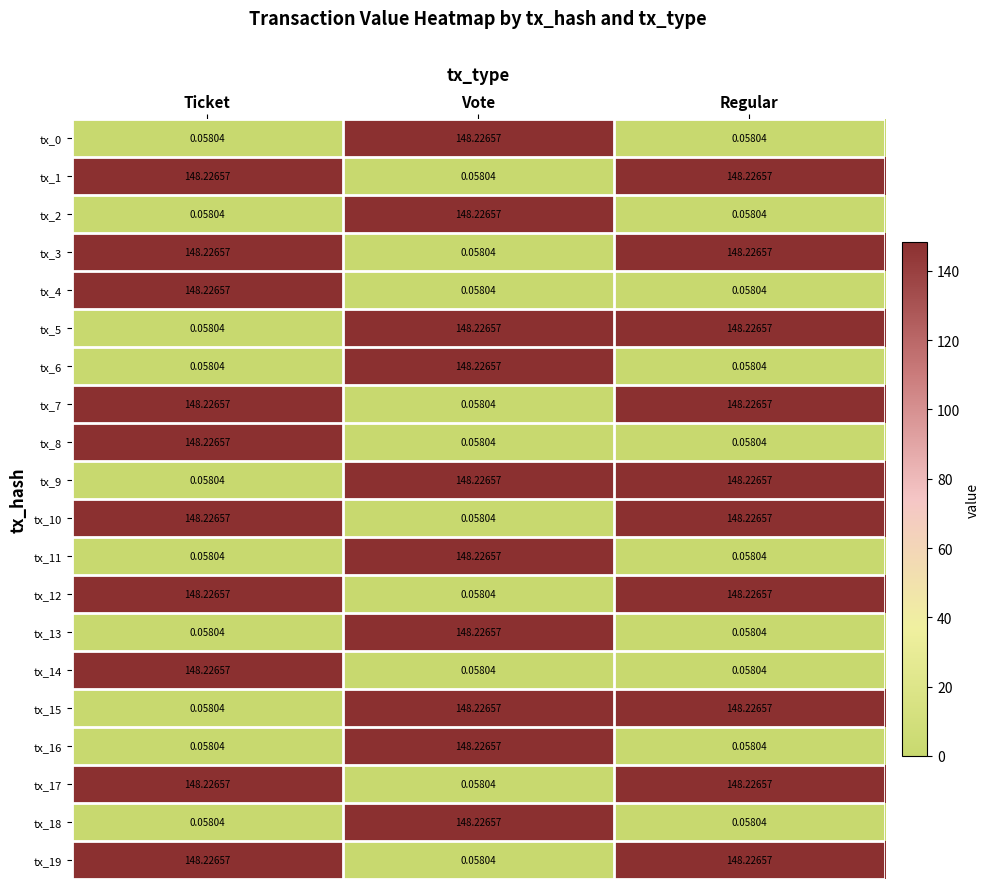

At which label does tx_12 reach its minimum?

Vote